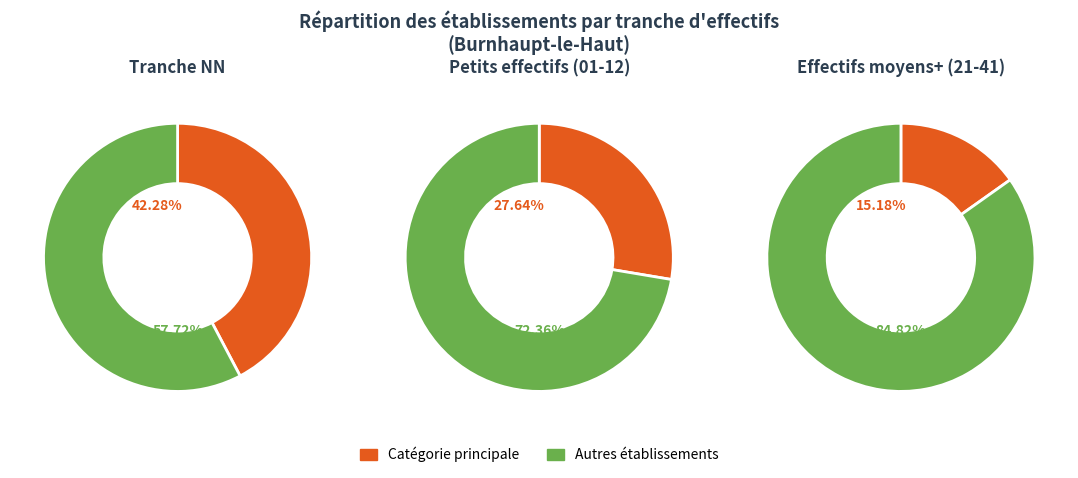

Is 11 the majority of the pie?

No